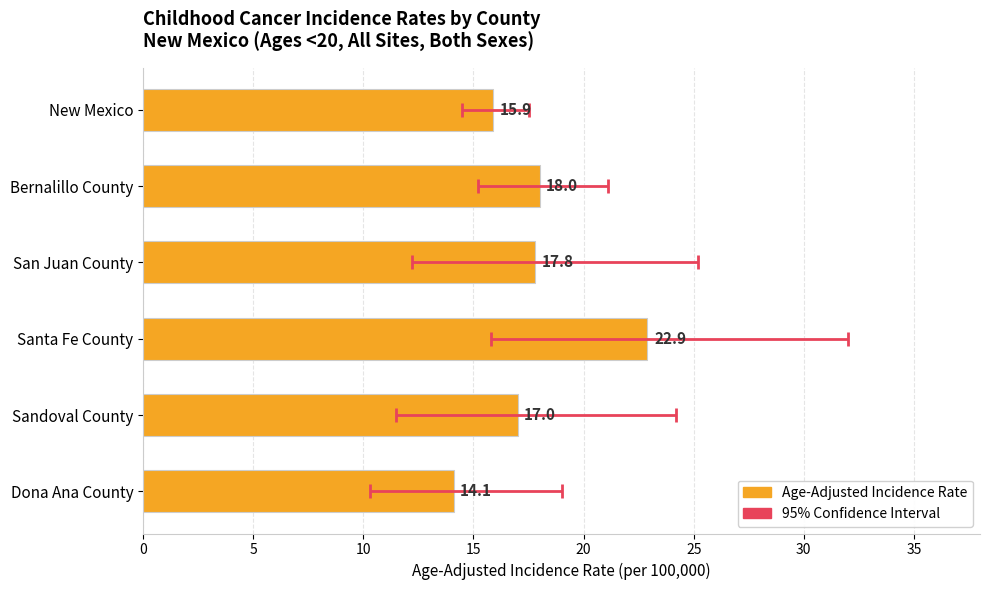

What is the value of the 3rd bar from the left?

17.8